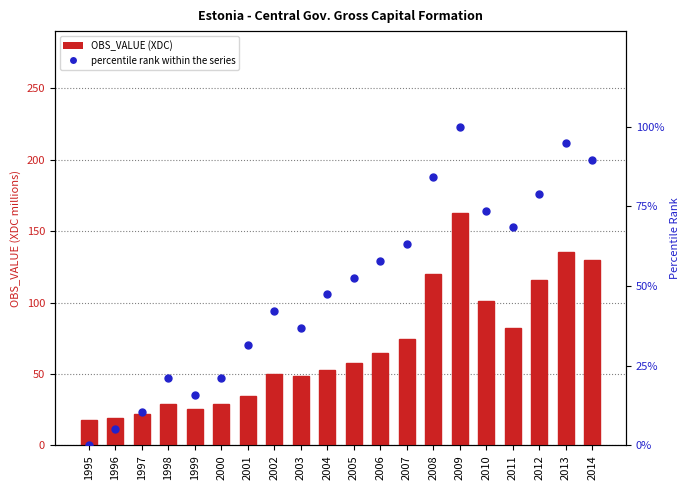

Where does the percentile rank within the series series first go above 52?

2005